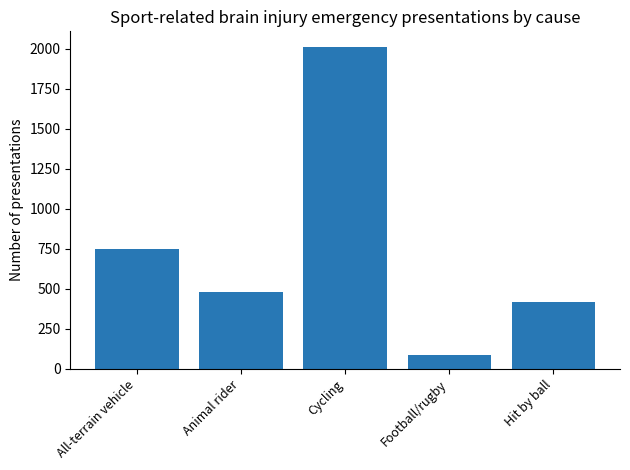

Where is the data nearest to the value 1046?

All-terrain vehicle